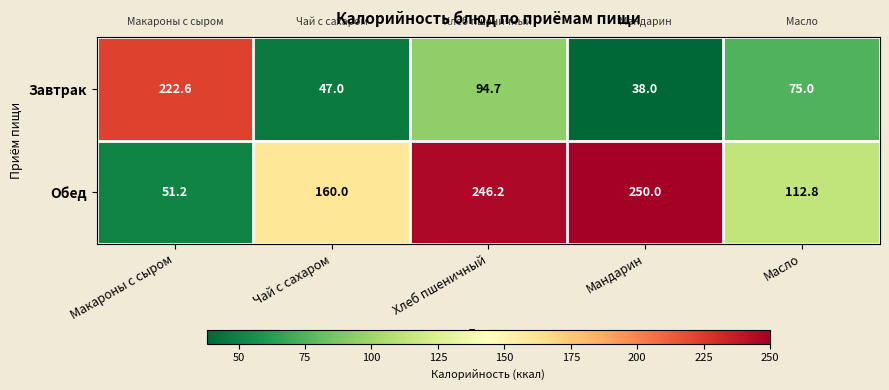

Rank the series by their average value, from lowest to highest.

Завтрак, Обед